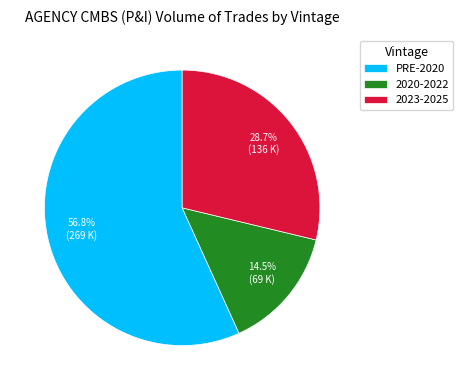

Which category has the smallest portion of the pie?

2020-2022